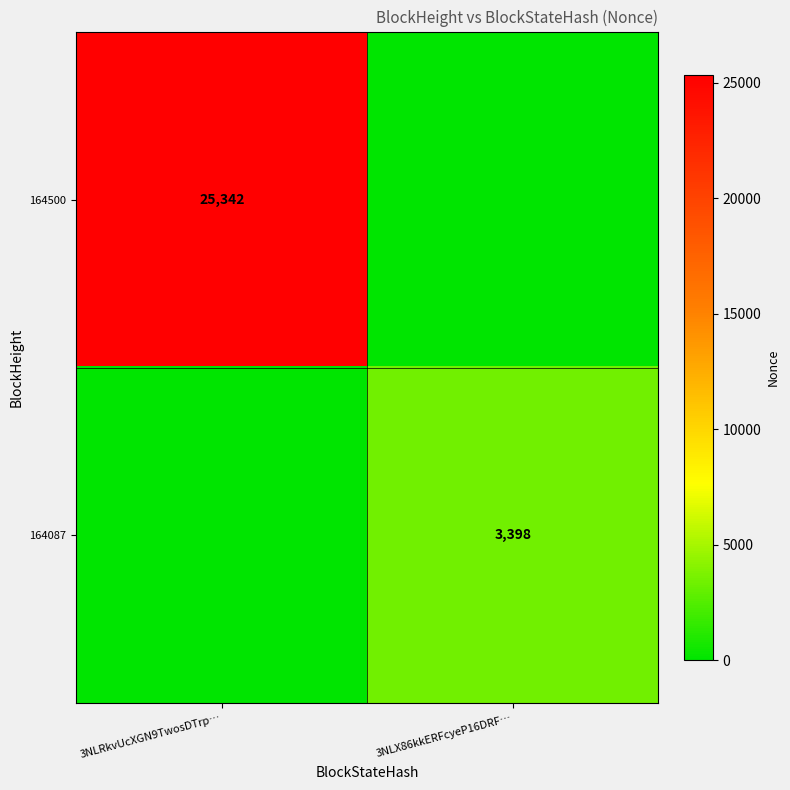

Is it true that 164087 equals 2132 at 3NLX86kkERFcyeP16DRF…?

False